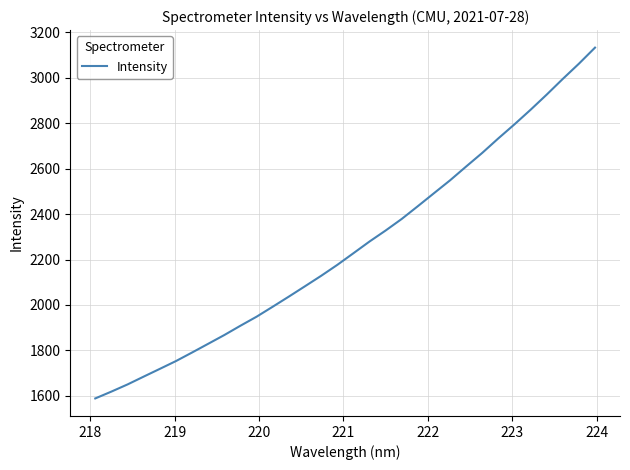

What is the difference between the maximum and minimum values?

1544.4